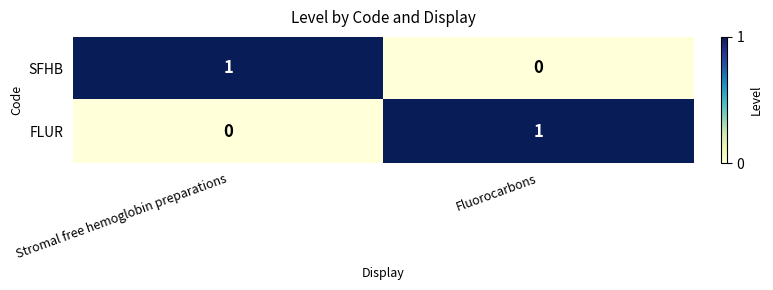

What is the total value across all series at Fluorocarbons?

1